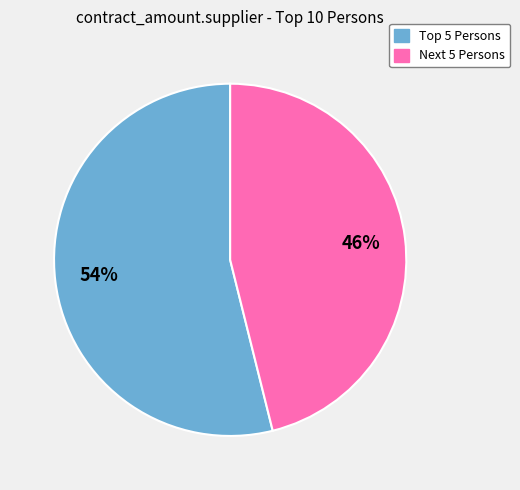

Is there a majority slice in this chart?

Yes